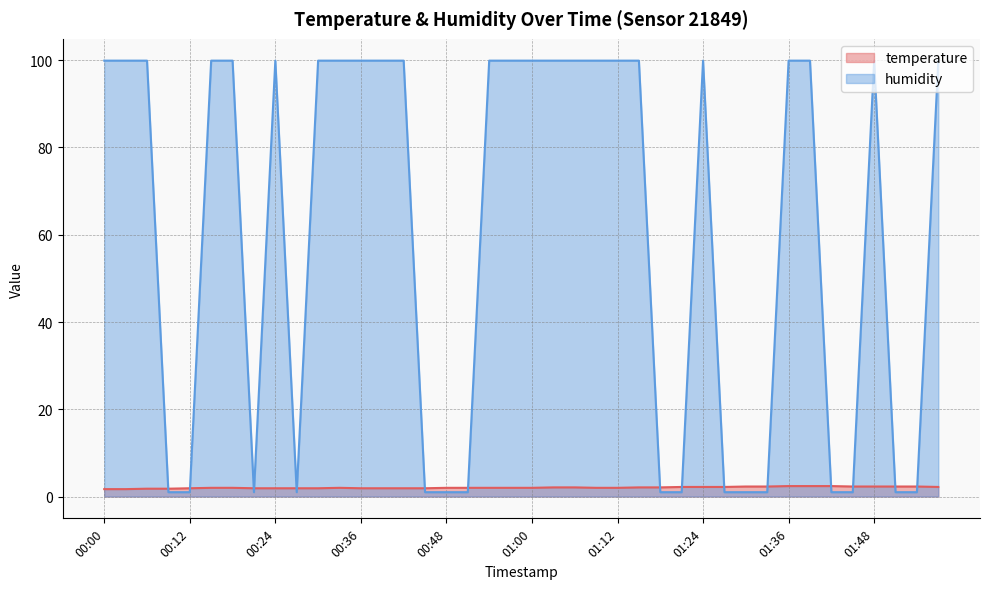

True or false: temperature has more than 0 points higher than both neighbors.

True